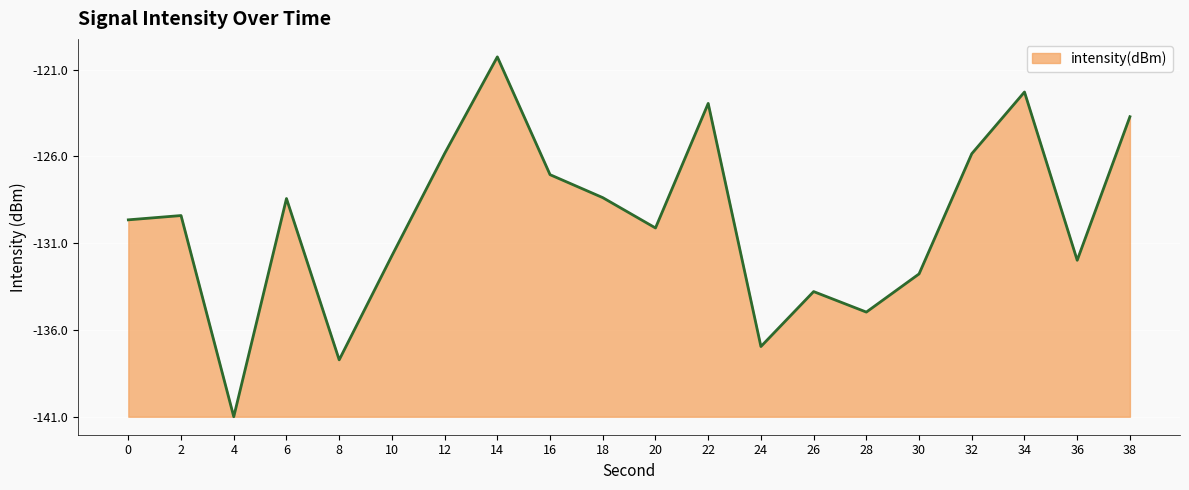

What is the value of the 2nd point from the left?

11.6